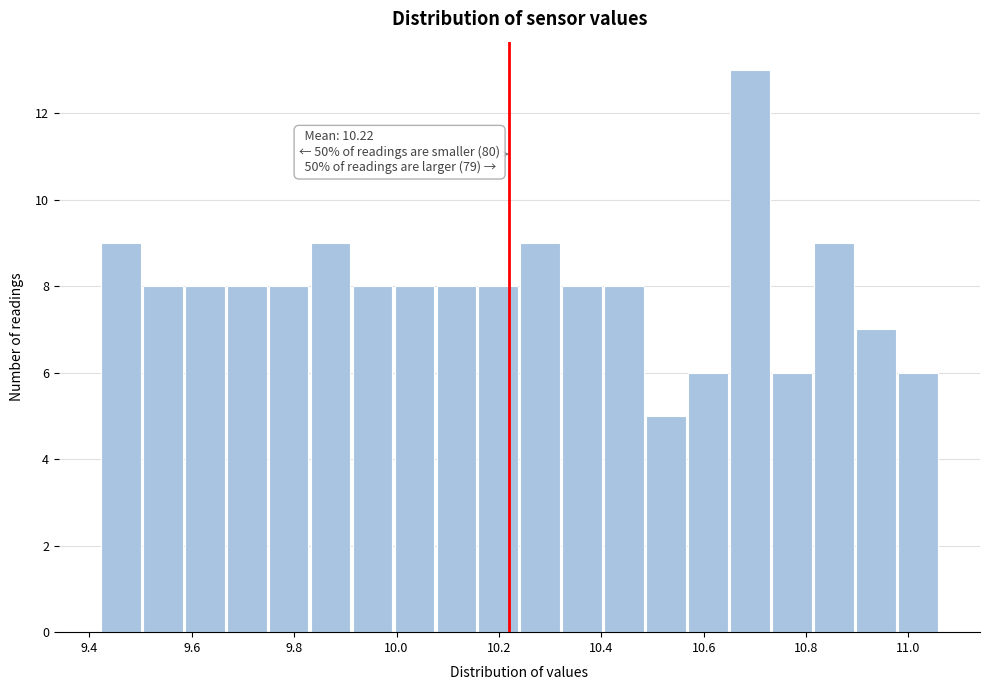

Which range on the x-axis has the tallest bar?

10.650 to 10.732